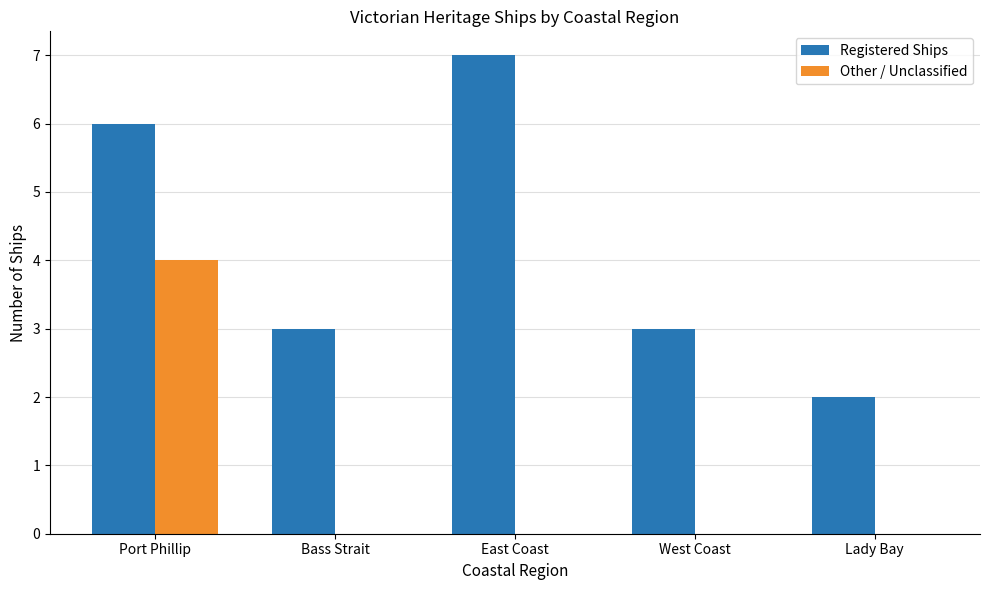

Which series has the largest range (max minus min)?

Registered Ships